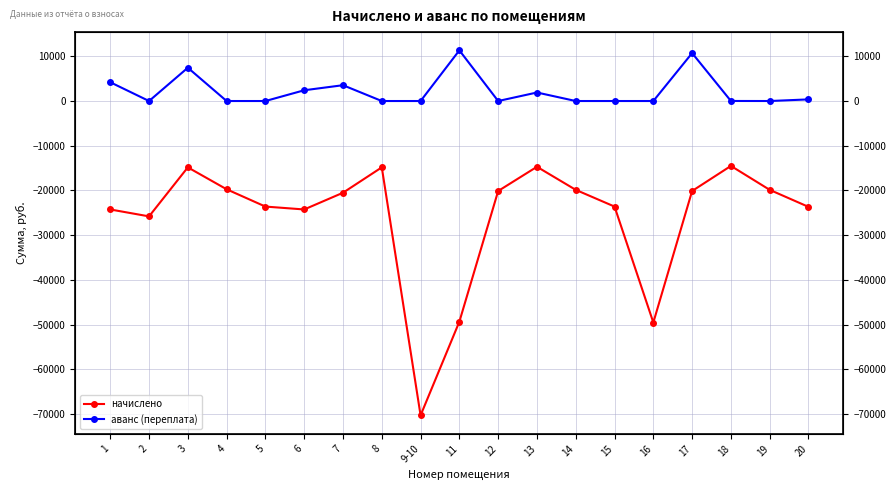

What is the difference between the second highest and minimum values in the аванс (переплата) series?

10719.5